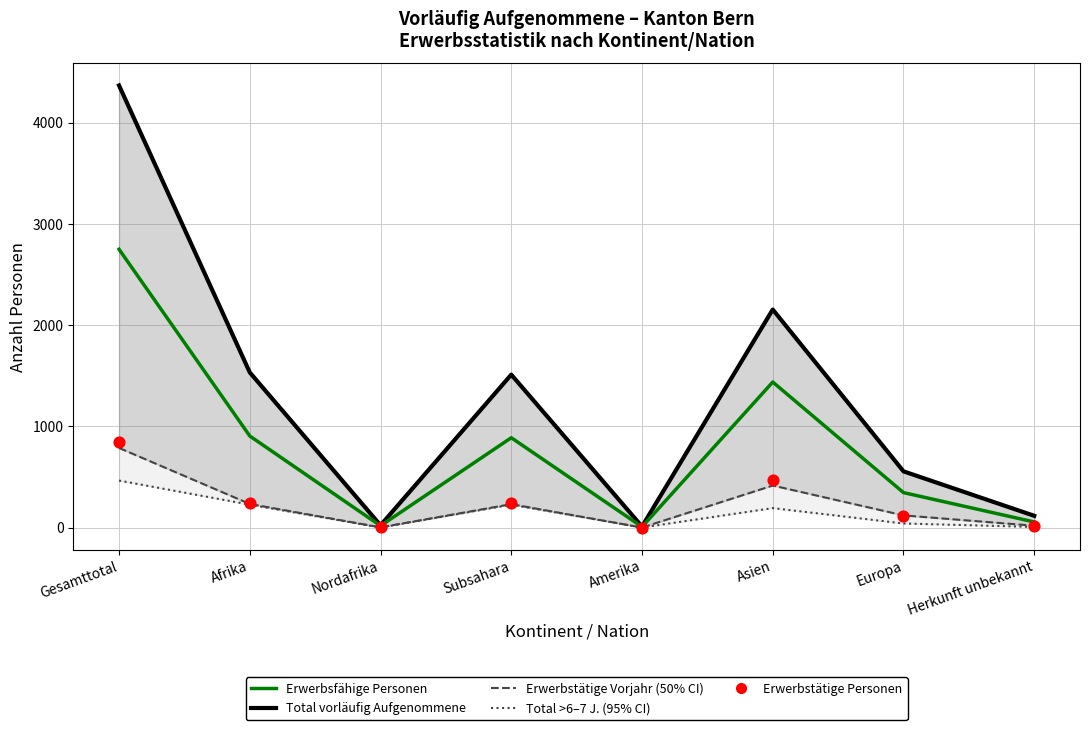

Is the value of Total vorläufig Aufgenommene at Herkunft unbekannt greater than the value of Erwerbstätige Personen at Asien?

No